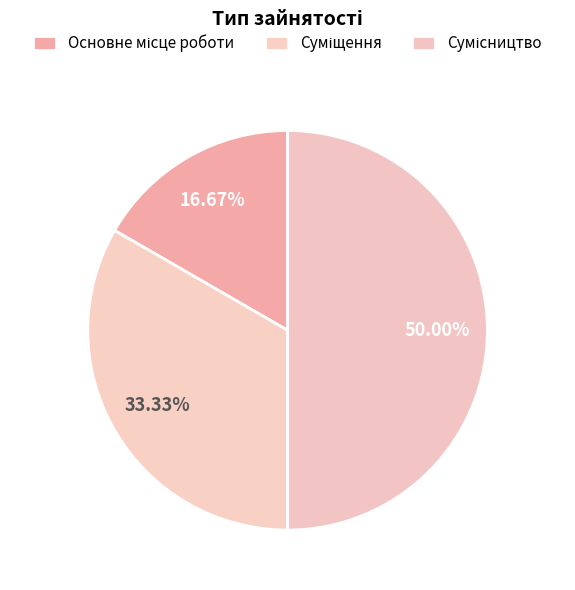

Combined, do Основне місце роботи and Сумісництво account for over 50%?

Yes